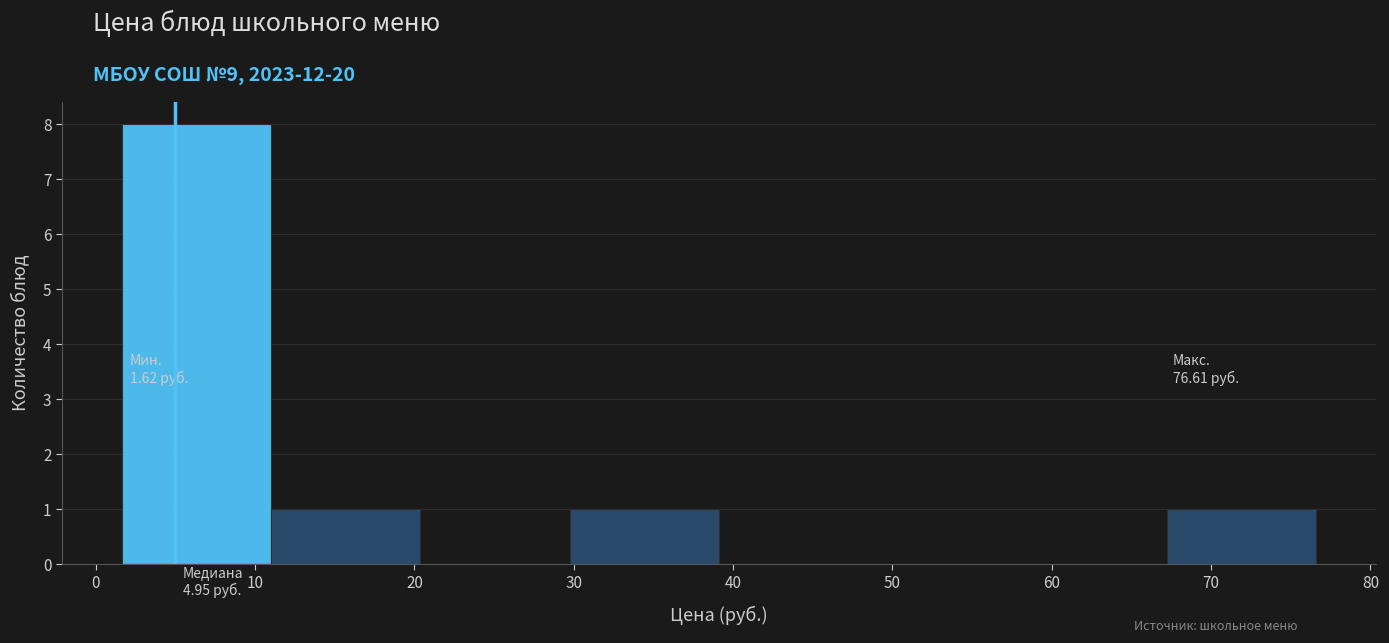

Which range on the x-axis has the tallest bar?

2 to 11